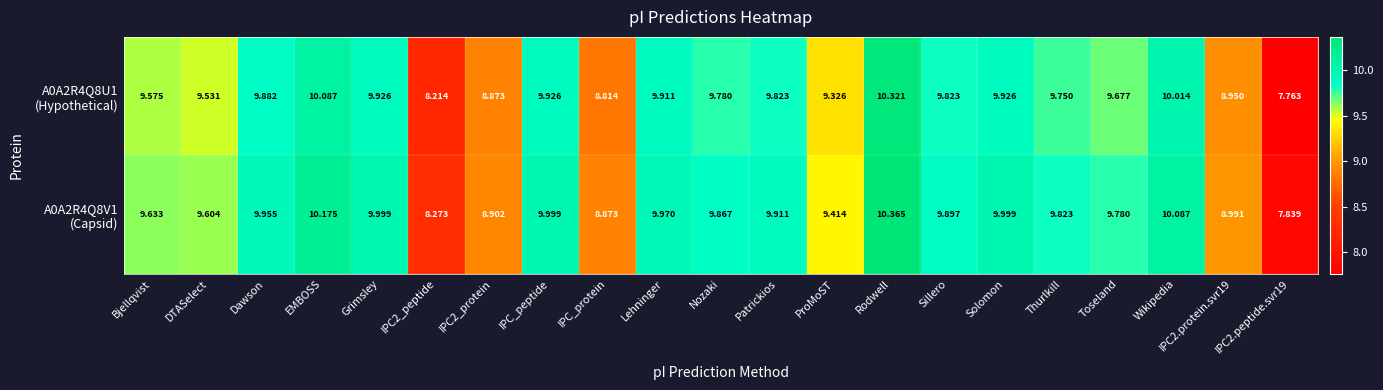

What is the greatest value displayed?

10.4